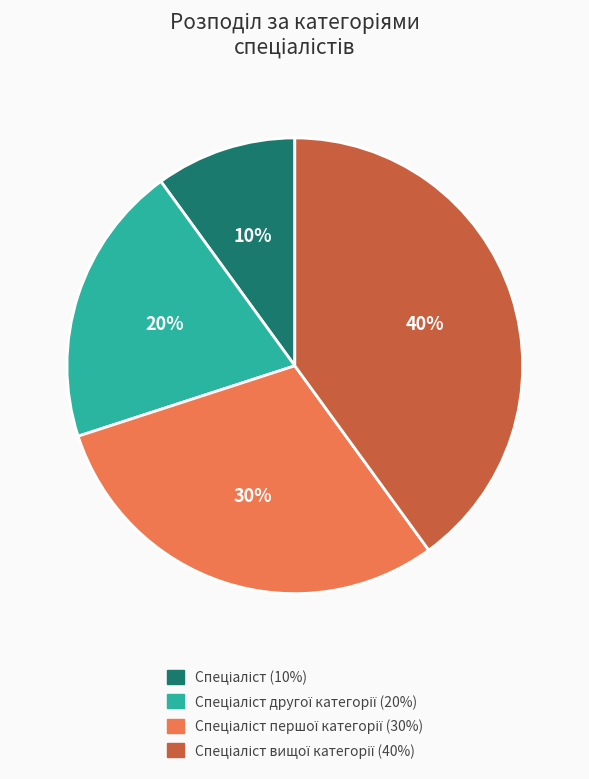

Does any single category account for the majority?

No